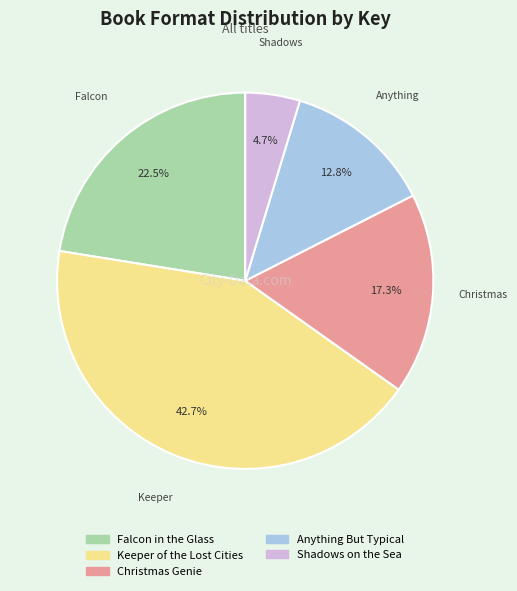

What percentage do Falcon in the Glass and Keeper of the Lost Cities together represent?

65.2%